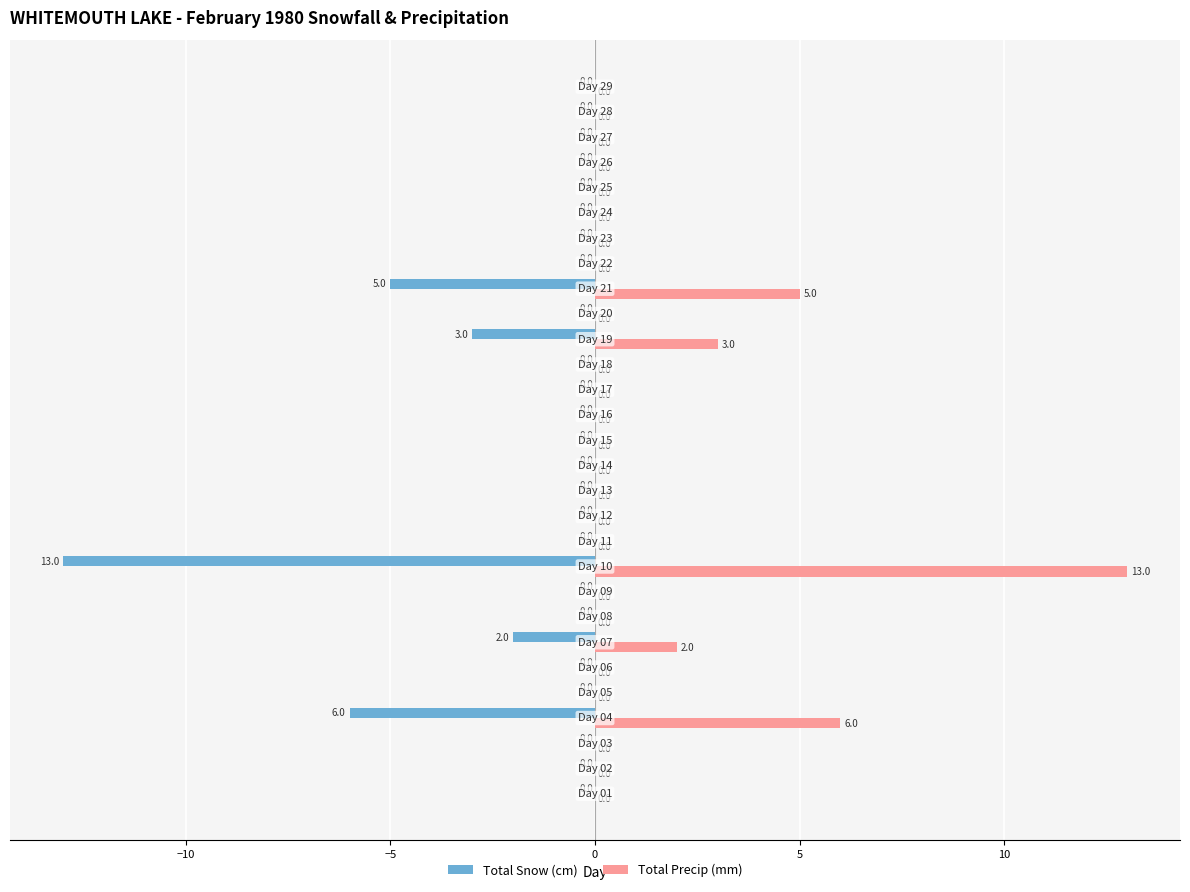

What is the sum of all Total Snow (cm) values?

-29